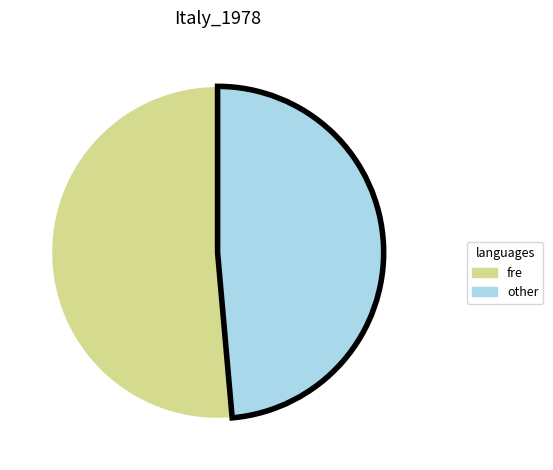

Rank the categories by value from lowest to highest.

other, fre